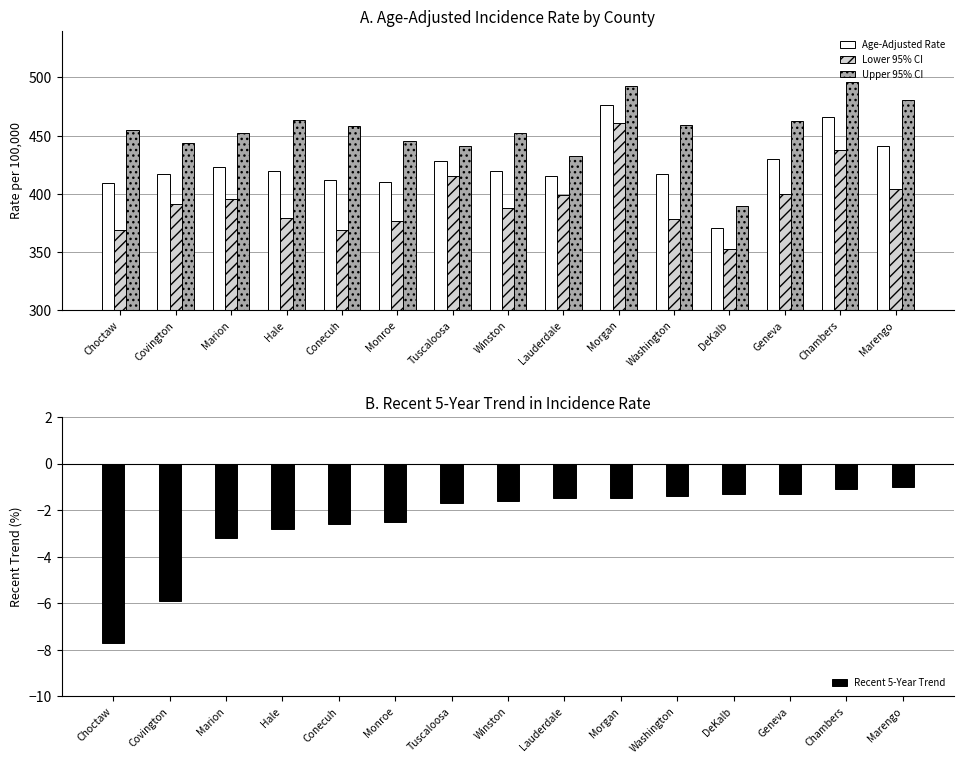

Rank the series at Tuscaloosa from highest to lowest value.

Upper 95% CI, Age-Adjusted Rate, Lower 95% CI, Recent 5-Year Trend